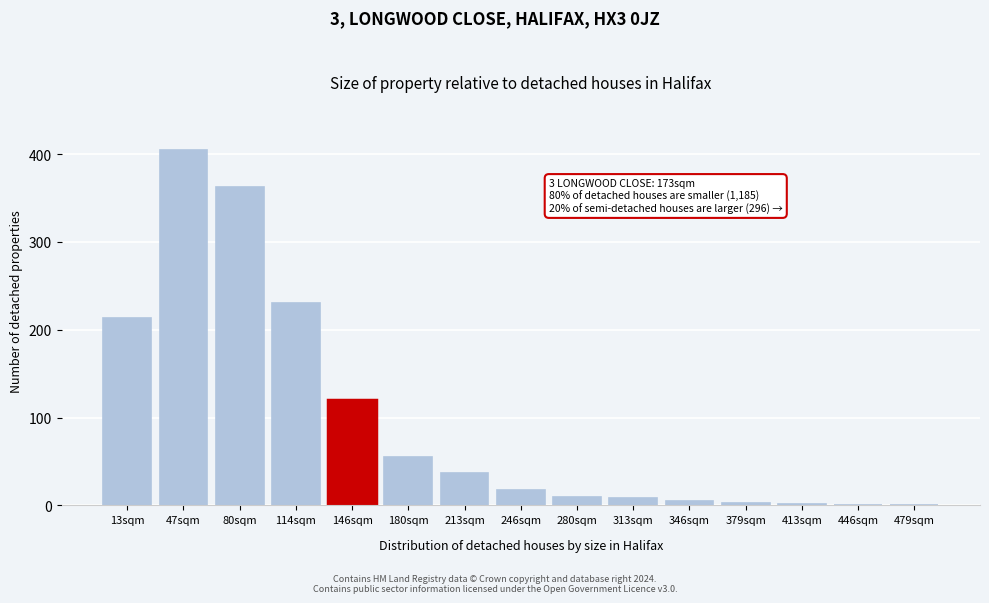

True or false: the data shows 5 at 346sqm.

True